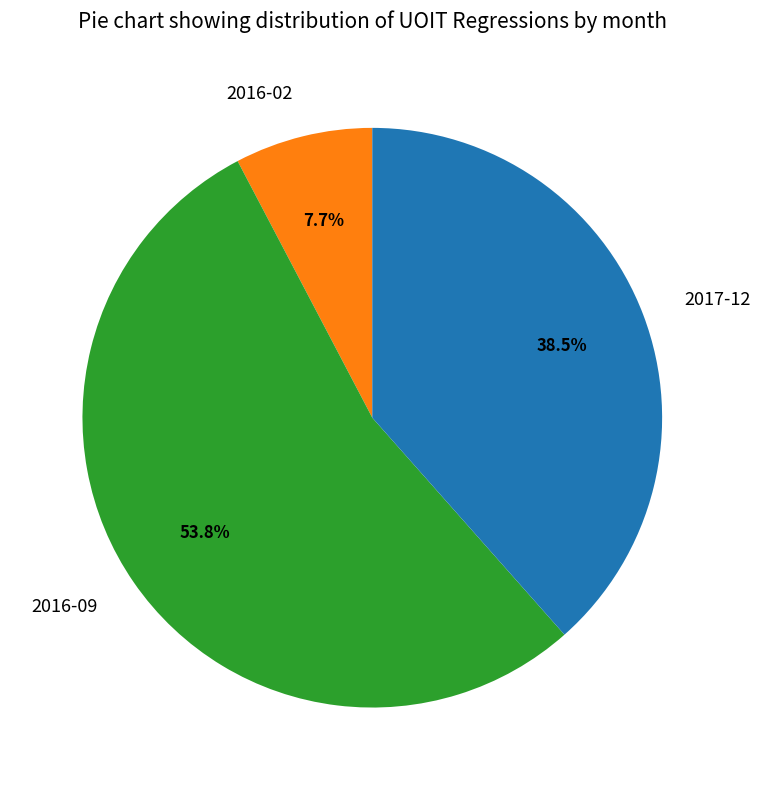

The 2016-09 slice represents 44% of the pie. True or false?

False